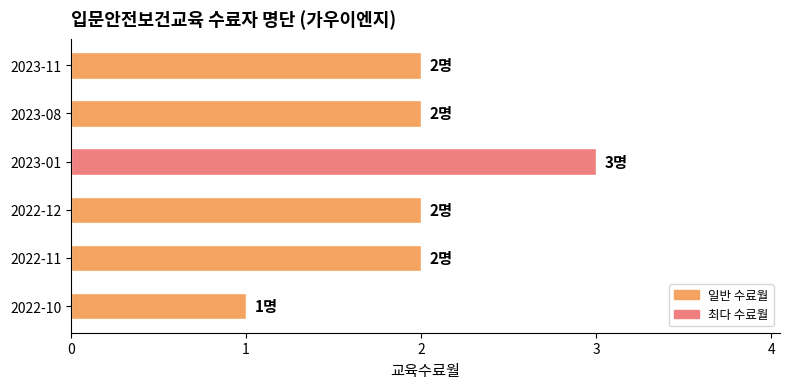

What is the change in value from 2022-10 to 2022-11?

+1